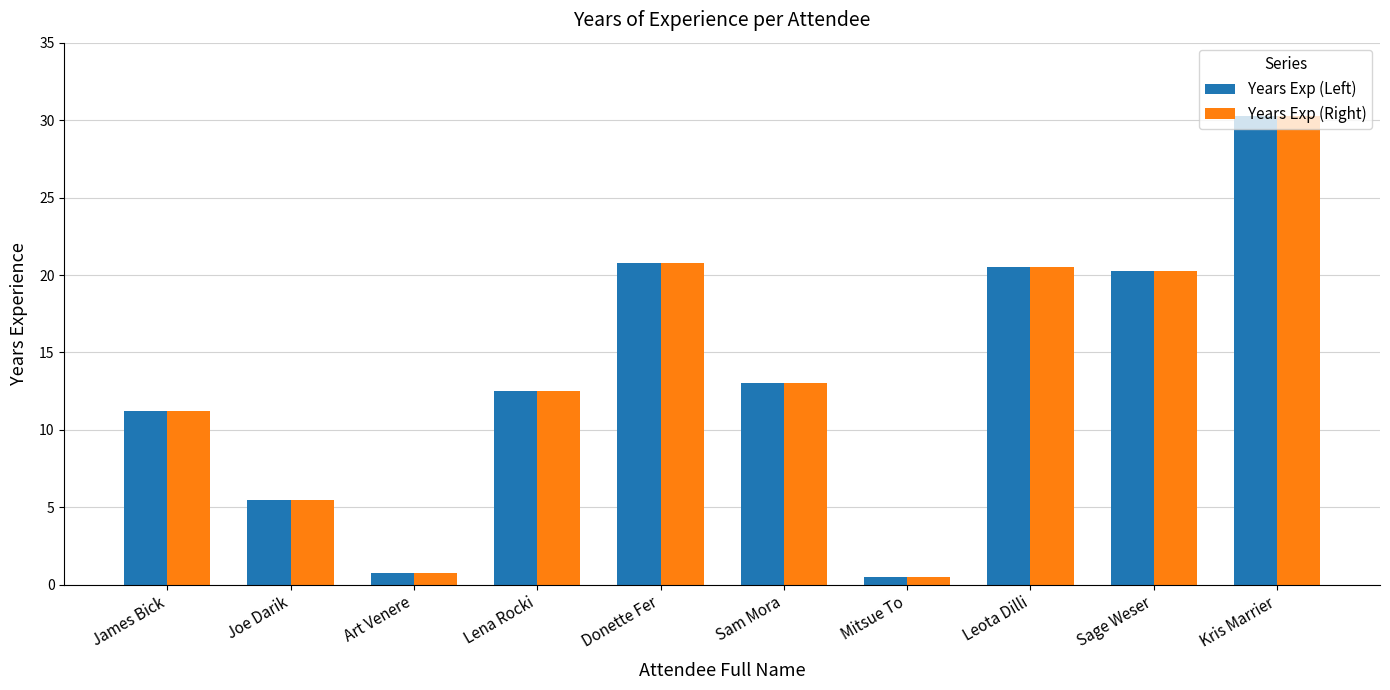

Where is Years Exp (Left) nearest to the value 15?

Sam Mora